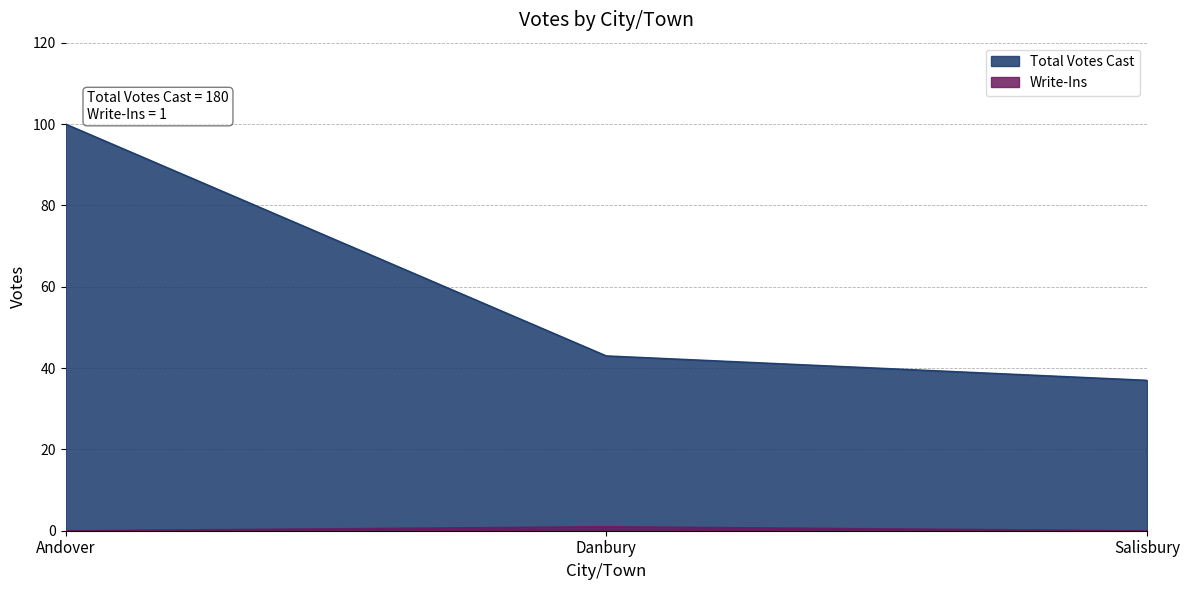

How many series are shown in this chart?

2